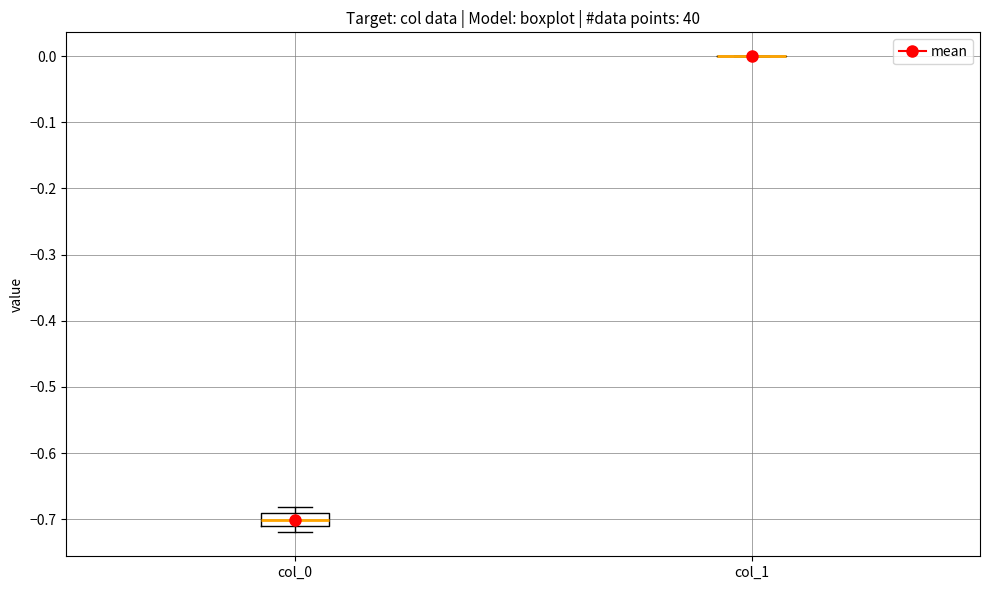

Which box is the tallest, from its lower edge to its upper edge?

col_0